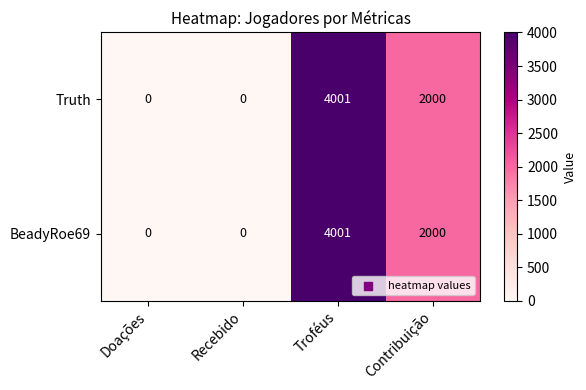

Reading left to right, list all the values displayed in this chart.

Truth: Doações=0	Recebido=0	Troféus=4001	Contribuição=2000
BeadyRoe69: Doações=0	Recebido=0	Troféus=4001	Contribuição=2000